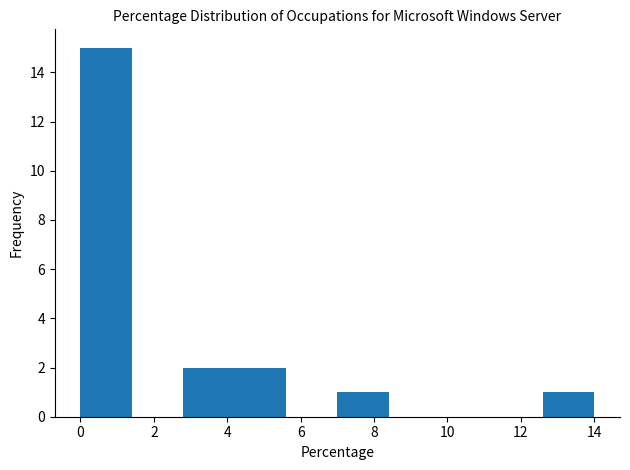

Which range on the x-axis has the tallest bar?

0.0 to 1.4